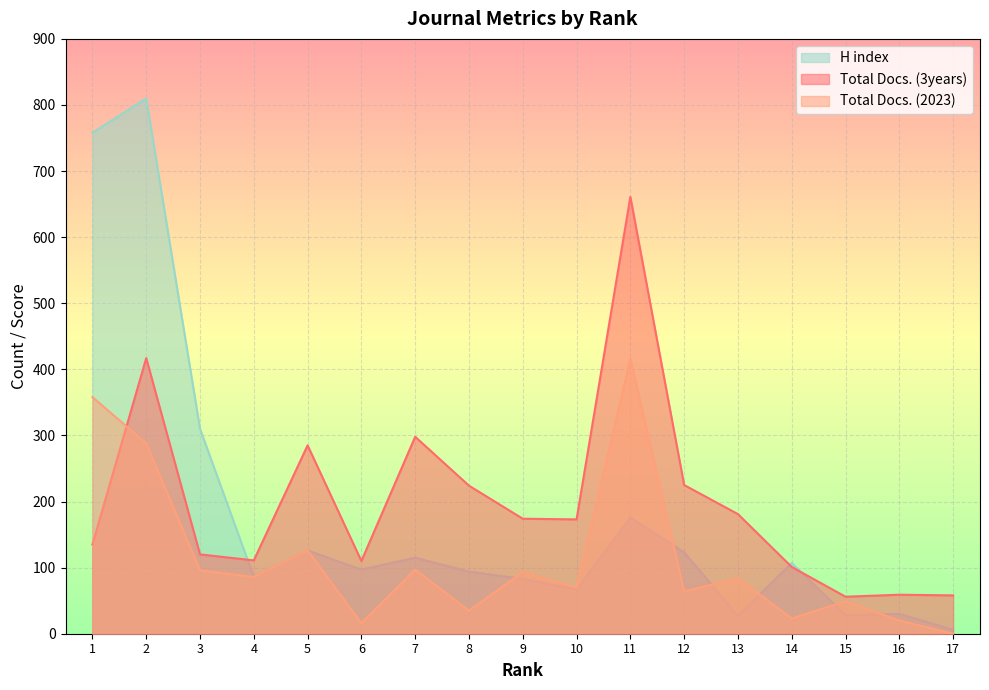

What is the sum of all H index values?

3043